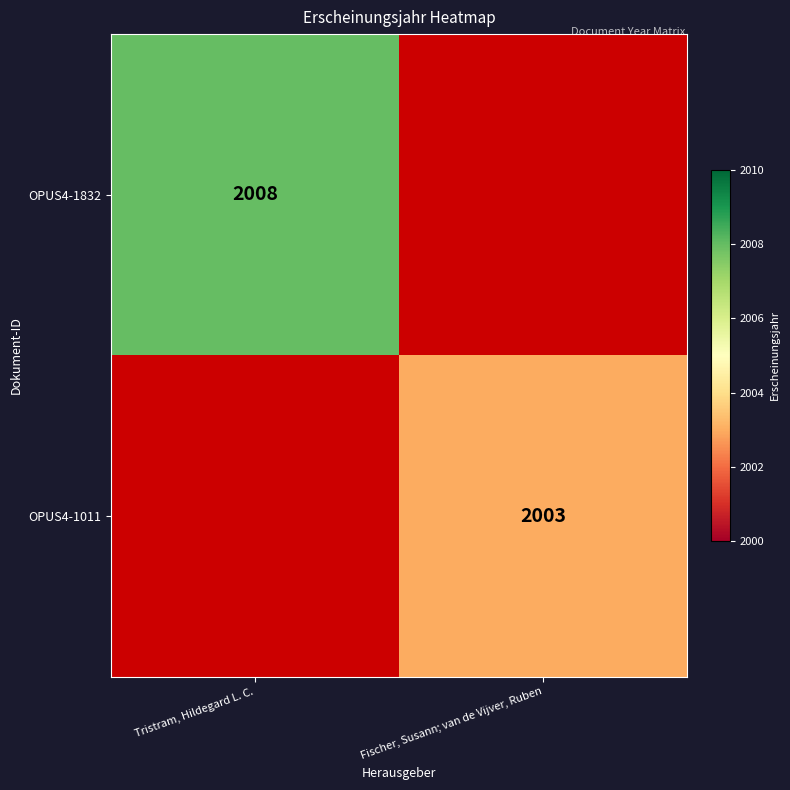

Which has a higher value, Fischer, Susann; van de Vijver, Ruben or Tristram, Hildegard L. C.?

Tristram, Hildegard L. C.